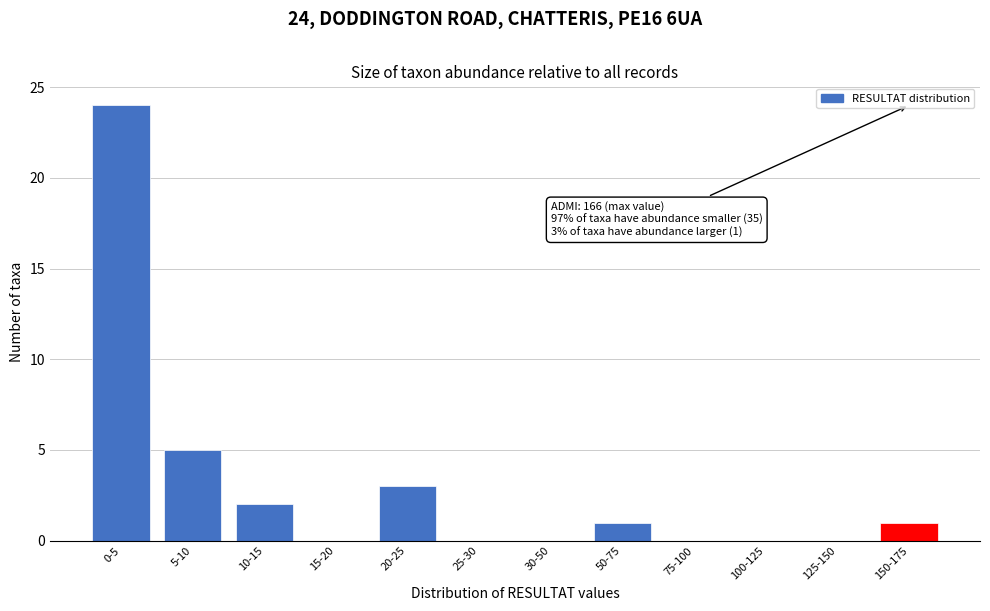

Reading left to right, extract all data points from this chart.

0-5=24	5-10=5	10-15=2	15-20=0	20-25=3	25-30=0	30-50=0	50-75=1	75-100=0	100-125=0	125-150=0	150-175=1